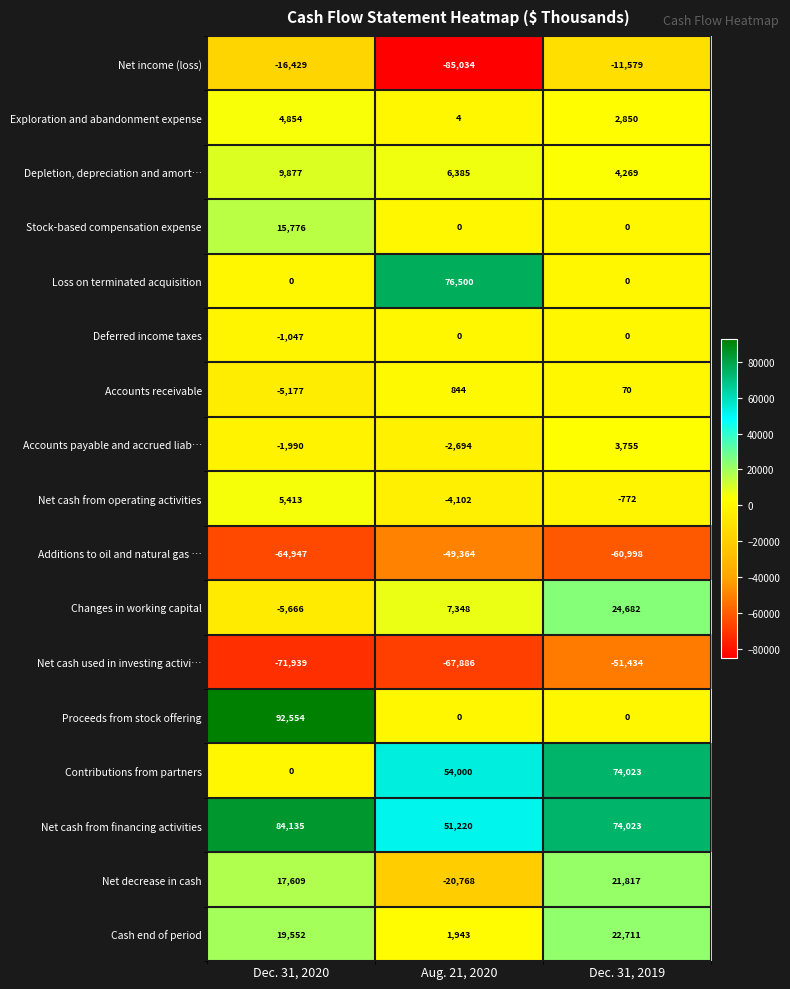

Where is Net cash from financing activities nearest to the value 67677?

Dec. 31, 2019